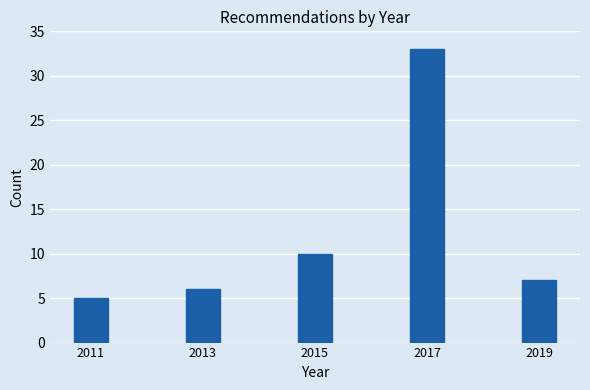

Reading right to left, extract all data points from this chart.

7	33	10	6	5